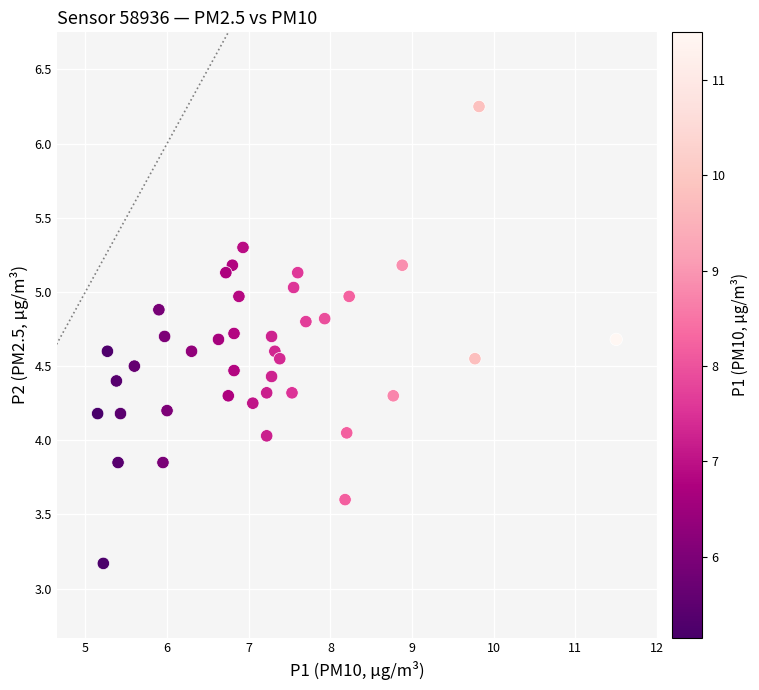

What is the range of Y values (max minus min)?

3.1